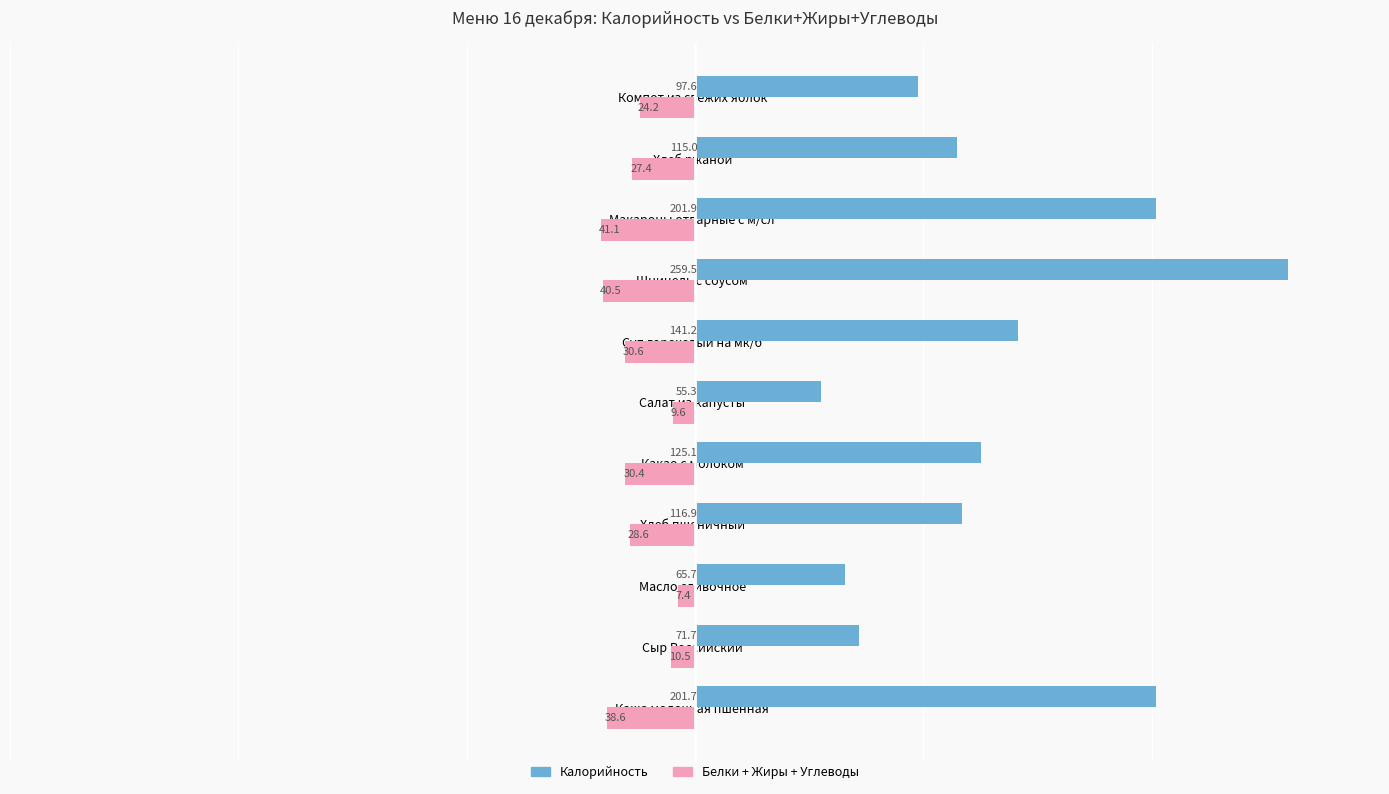

What is the minimum value shown in the chart?

-259.5